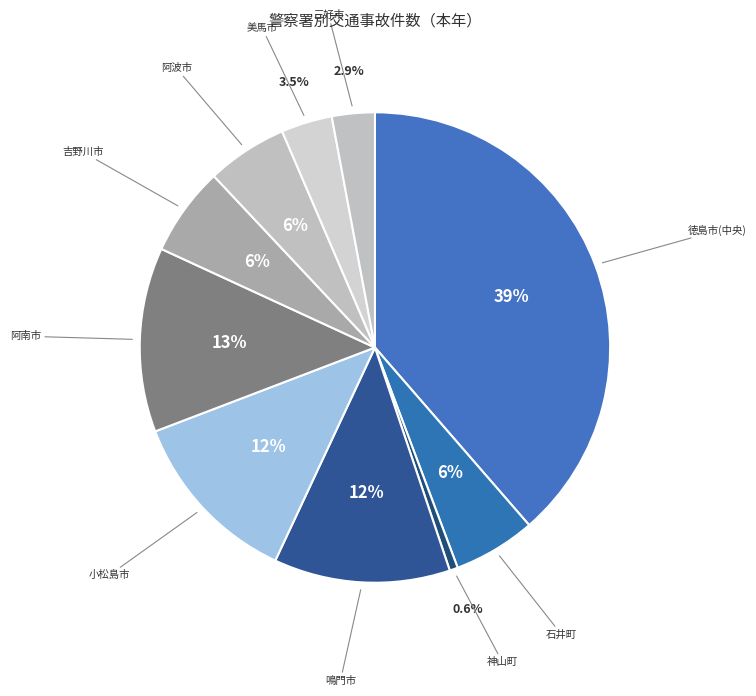

Is there a majority slice in this chart?

No